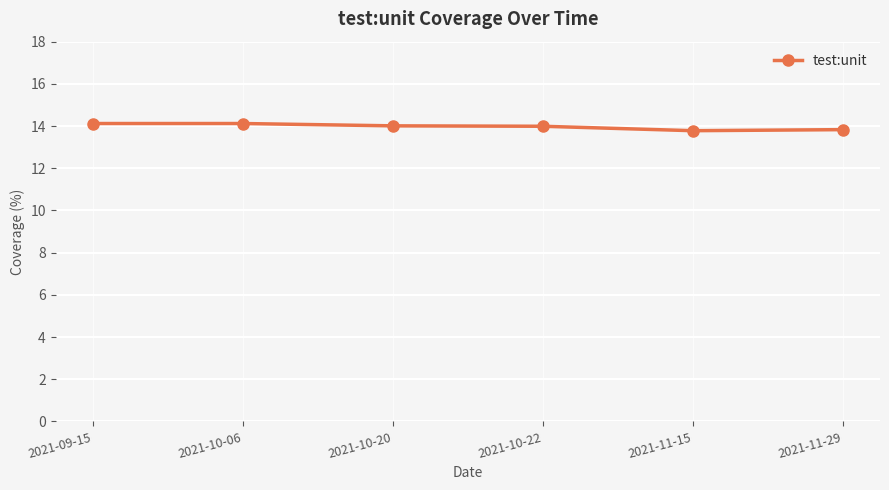

What is the ratio of the value at 2021-10-20 to the value at 2021-11-29?

1.0